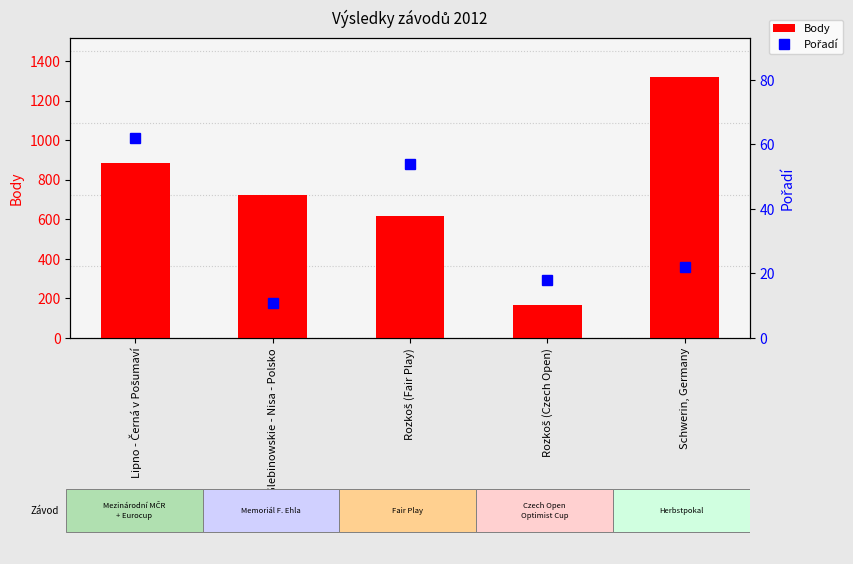

Rank the series by their maximum value, from highest to lowest.

Body, Pořadí